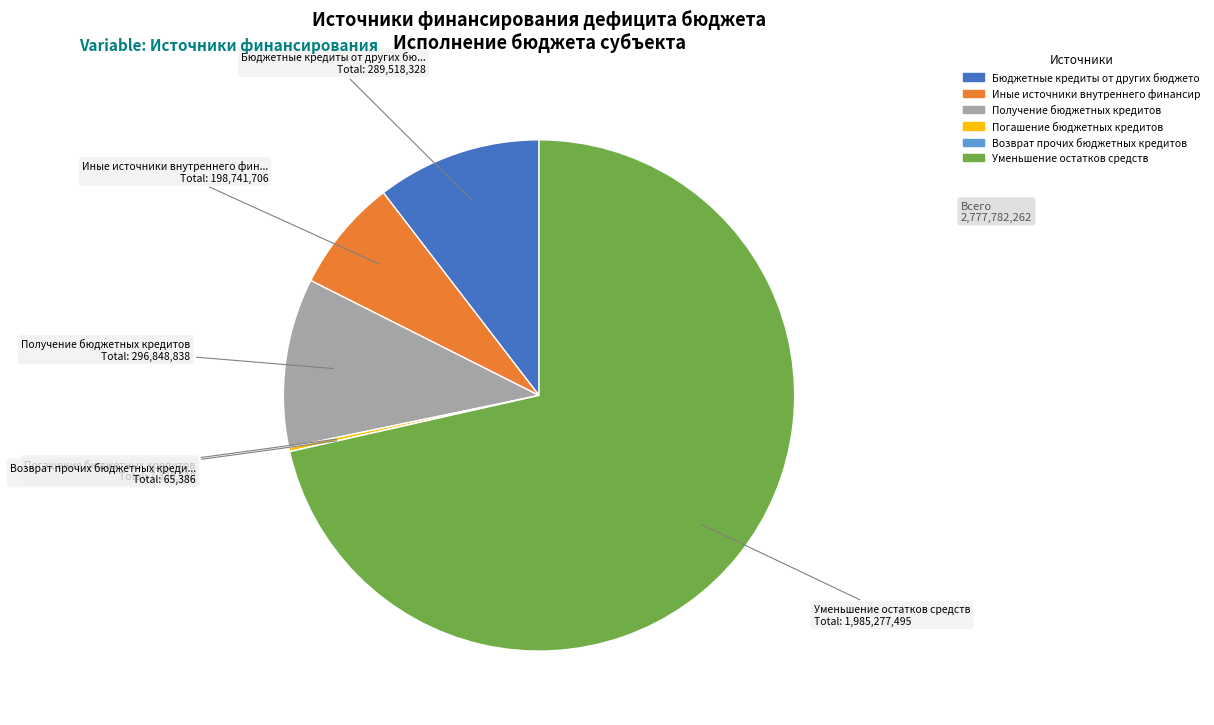

Does any single category account for the majority?

Yes